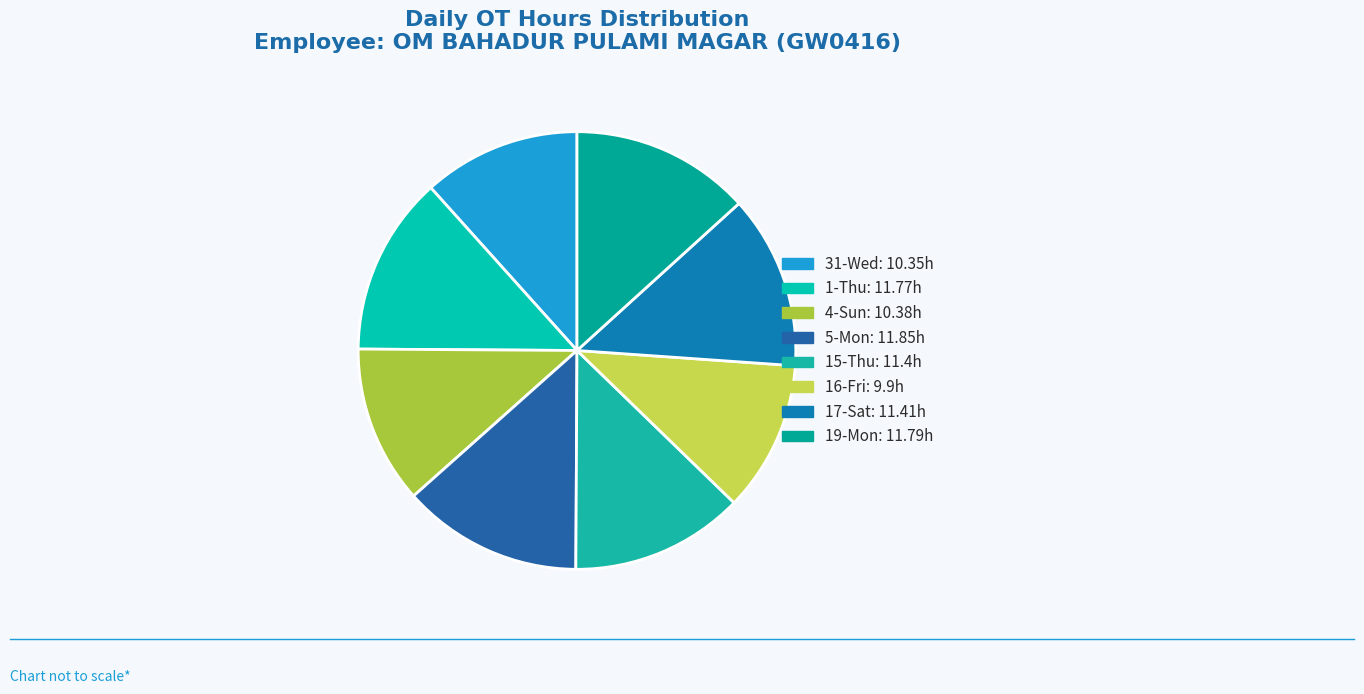

Rank the categories by value from lowest to highest.

16-Fri, 31-Wed, 4-Sun, 15-Thu, 17-Sat, 1-Thu, 19-Mon, 5-Mon